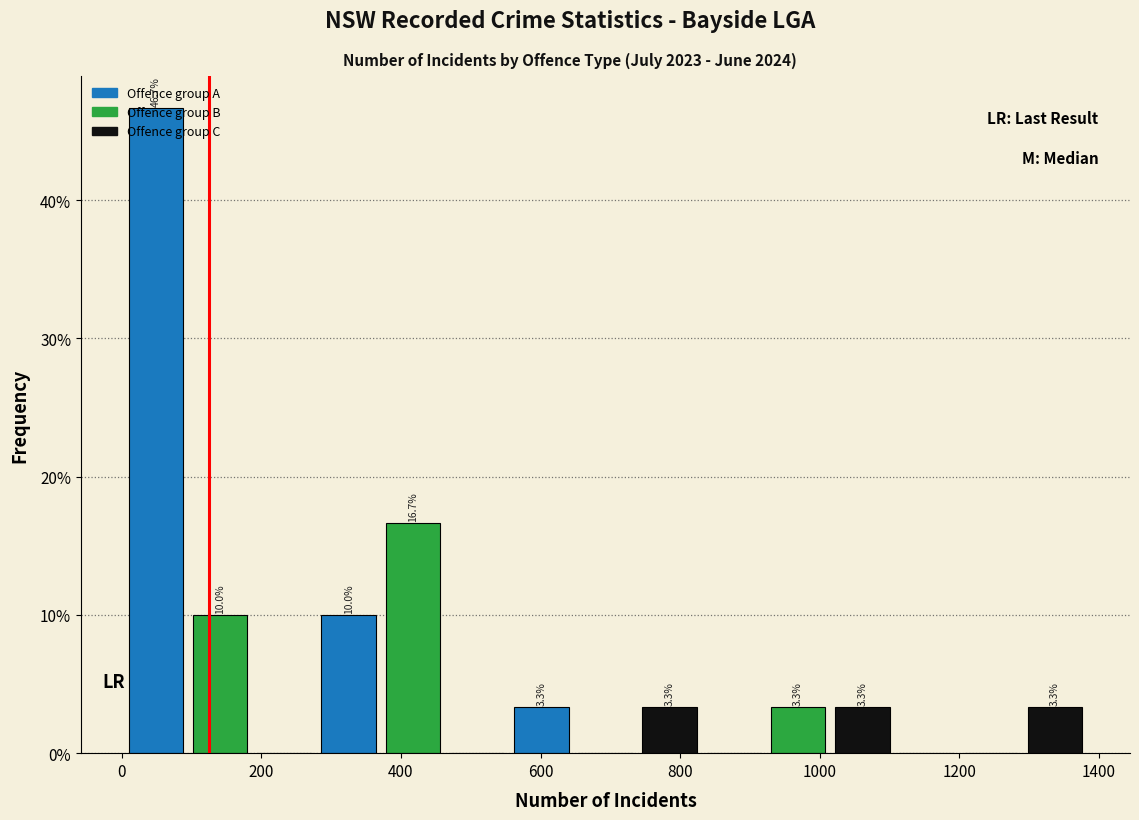

Which range on the x-axis has the tallest bar?

0 to 100